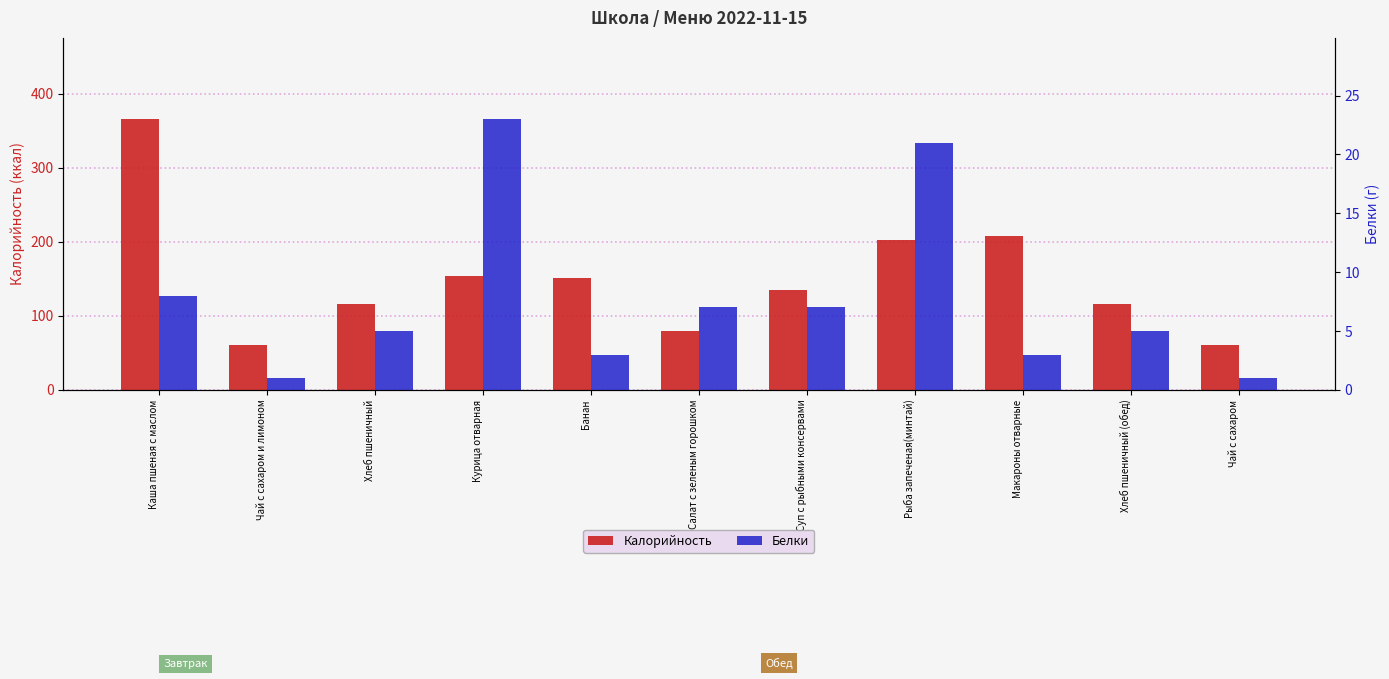

What is the label of the 1st bar from the right?

Чай с сахаром